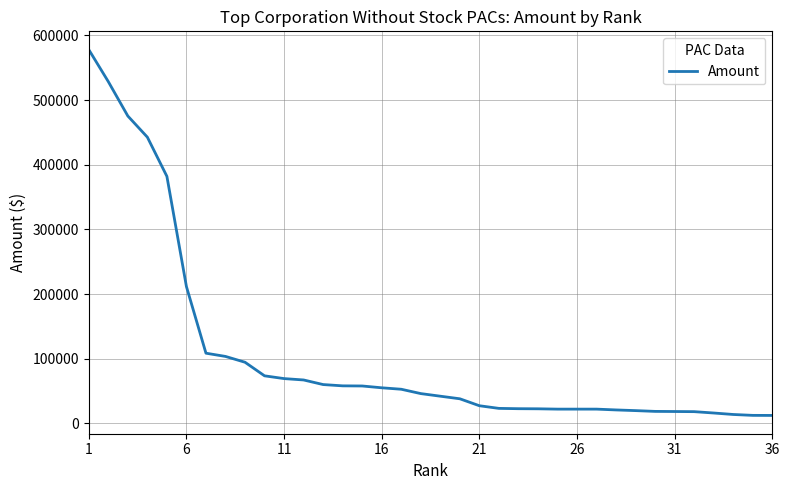

What is the greatest value displayed?

578000.0